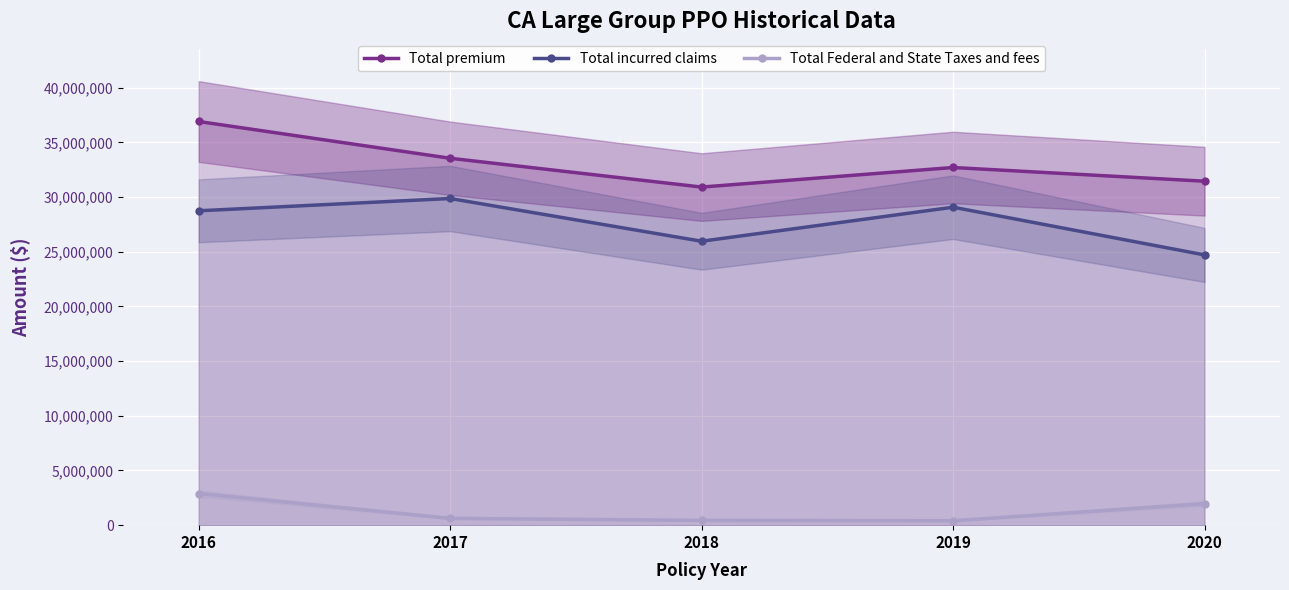

What is the average value of the Total Federal and State Taxes and fees series?

1266034